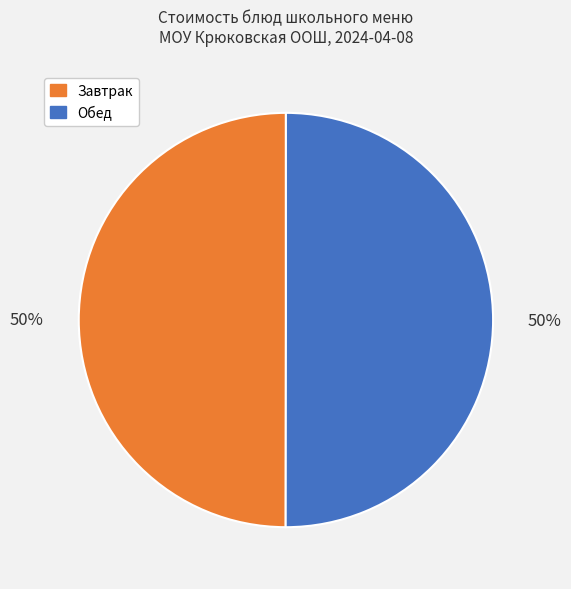

To the nearest percent, what is the average slice percentage?

50%